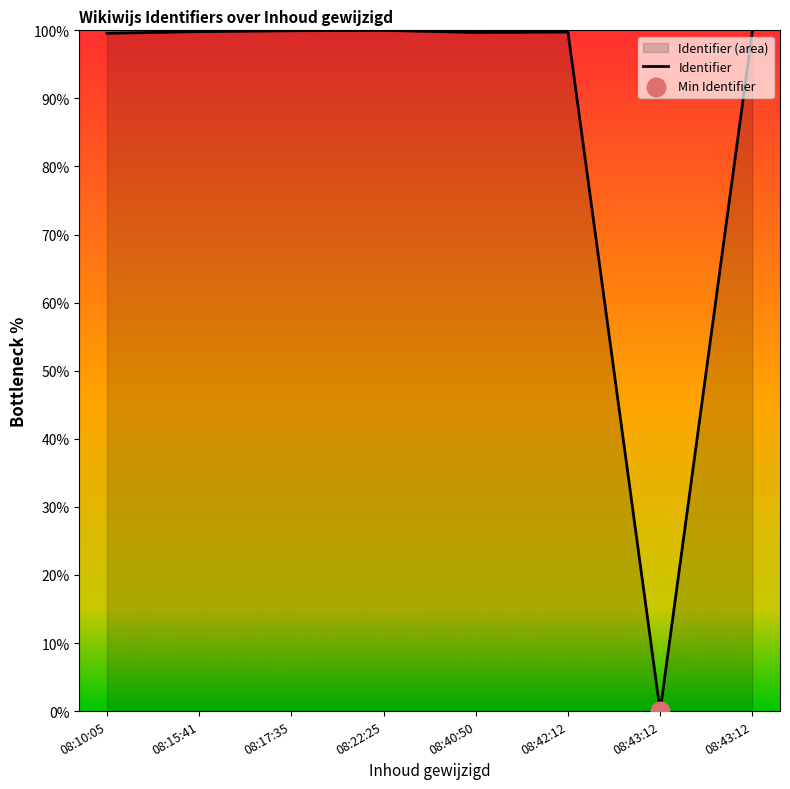

What is the change in value from 08:10:05 to 08:22:25?

+0.4